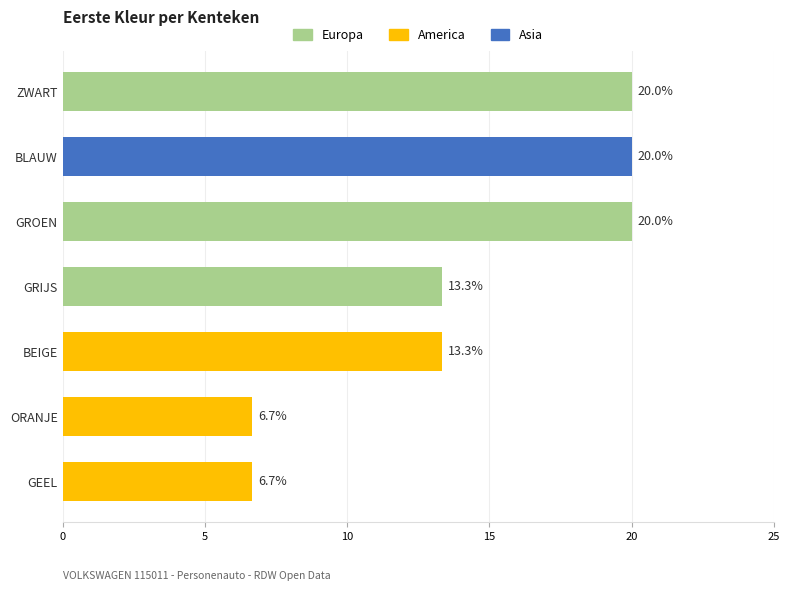

Between BEIGE and GEEL, which is larger?

BEIGE